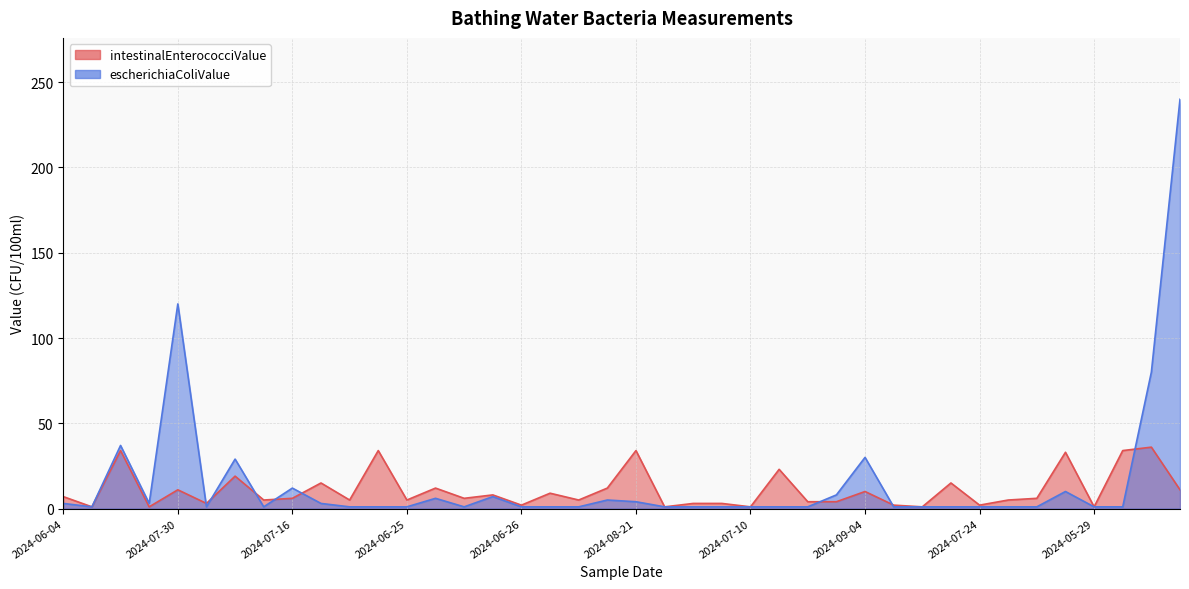

Rank the series at 2024-08-13 from highest to lowest value.

intestinalEnterococciValue, escherichiaColiValue